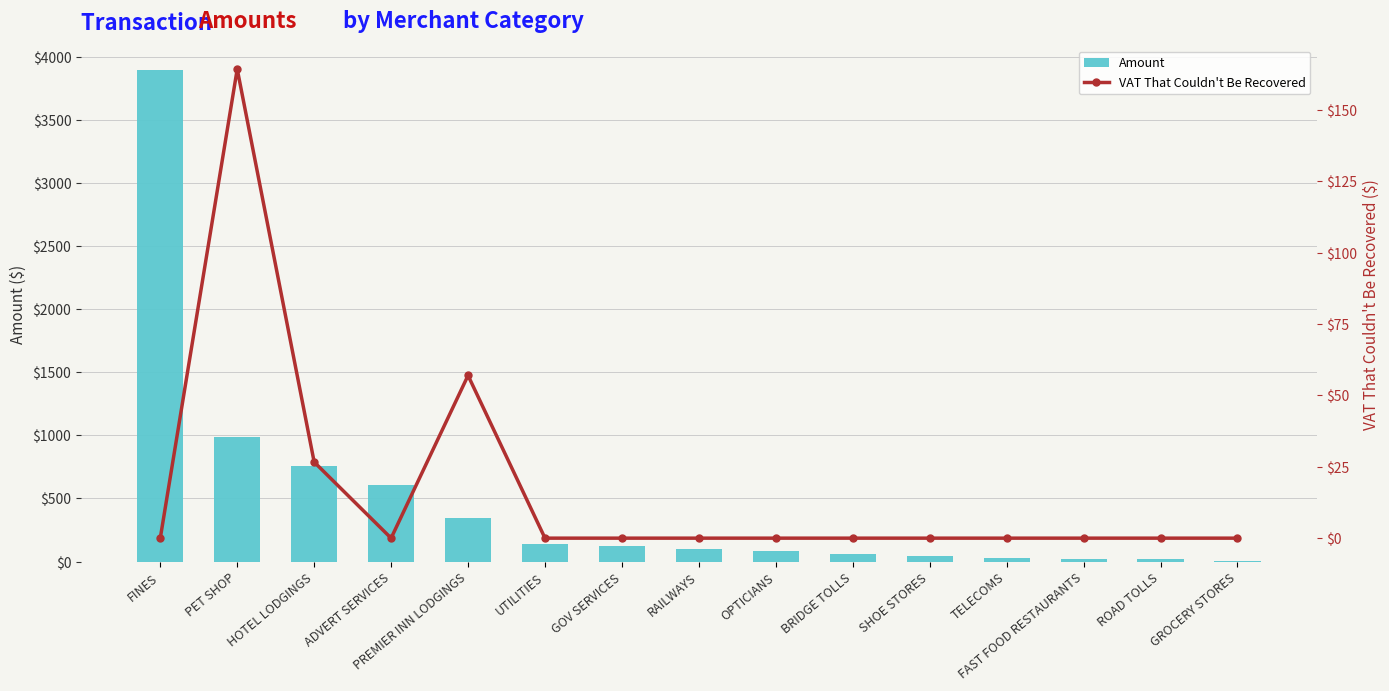

How many values in the Amount series exceed 100?

7